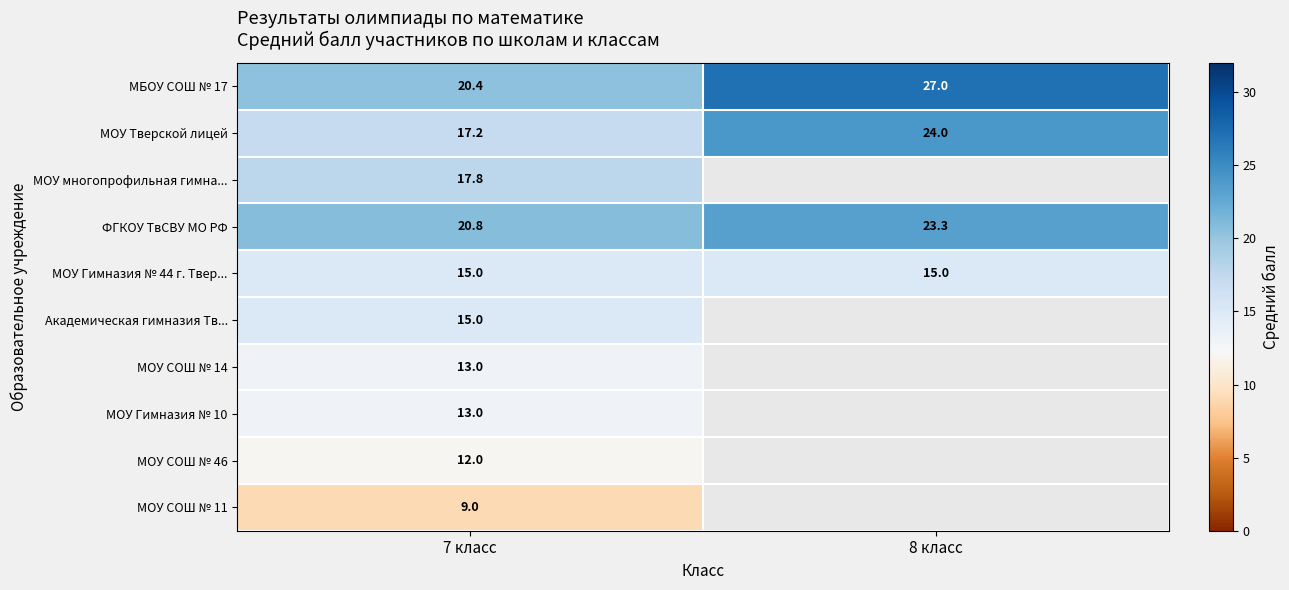

Which series has the largest total across all categories?

МБОУ СОШ № 17